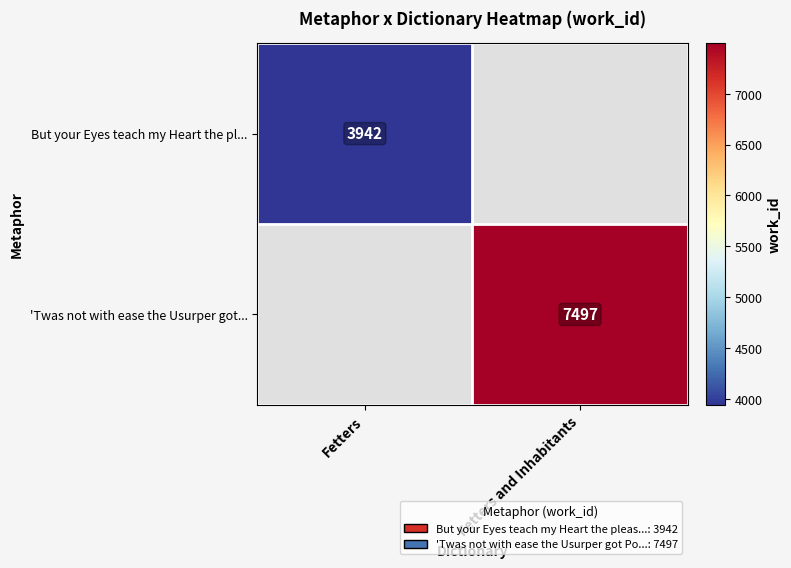

True or false: But your Eyes teach my Heart the pl... has a value of 3942 at Fetters.

True